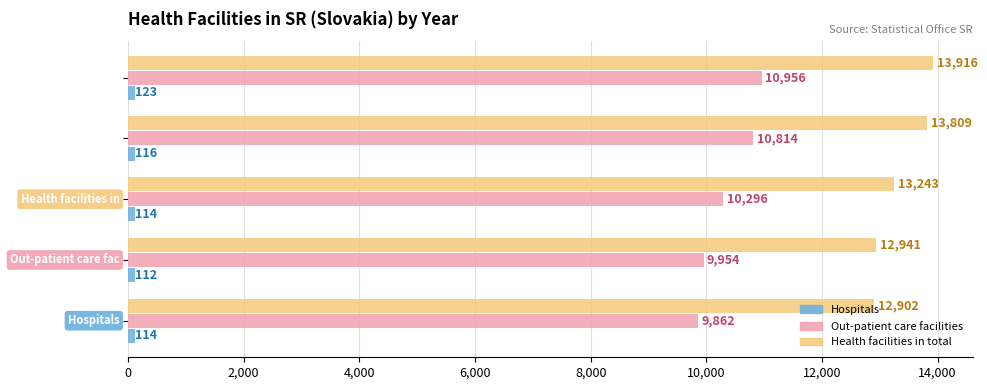

What is the lowest value of the Out-patient care facilities series?

9862